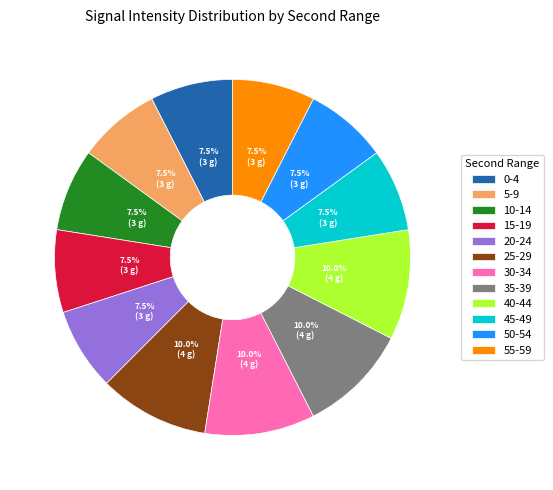

Do 5-9 and 50-54 together represent more than half of the pie?

No